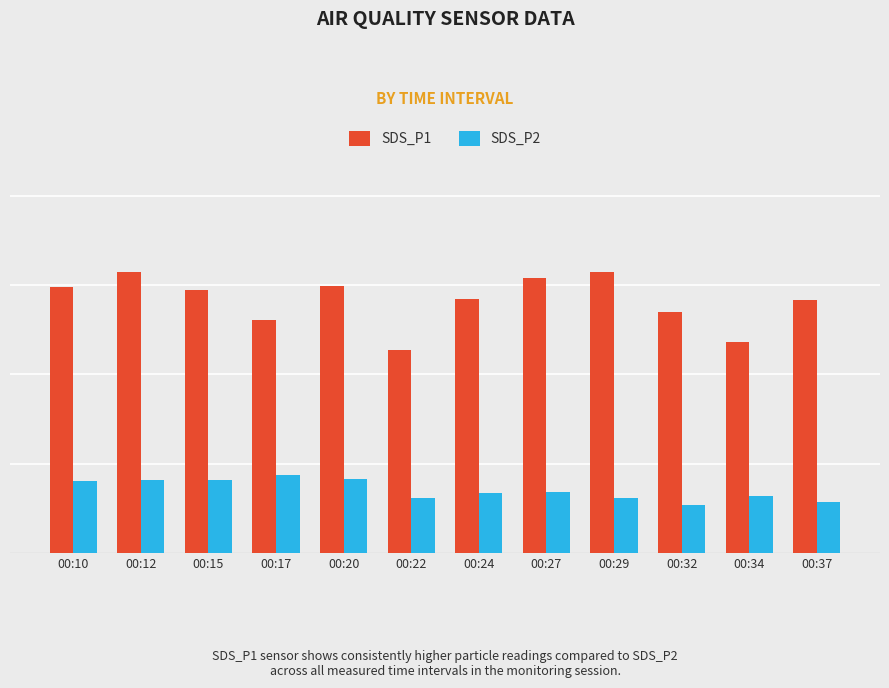

Is it true that SDS_P1 equals 17.7 at 00:17?

False